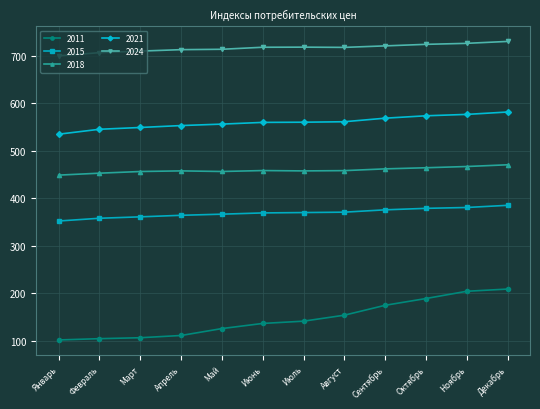

Which series has the widest spread of values?

2011